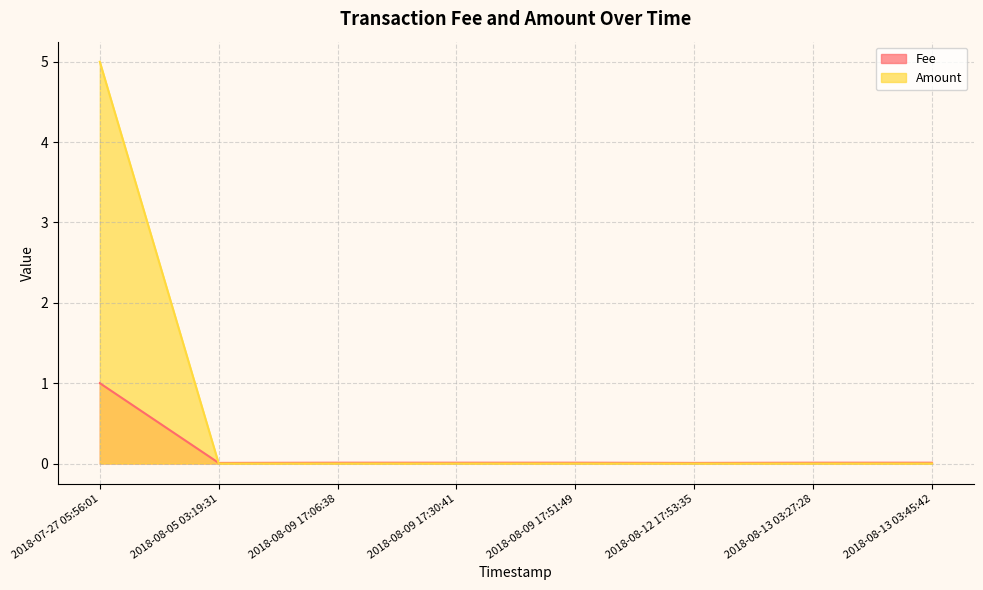

How many positive values does the Amount series have?

1